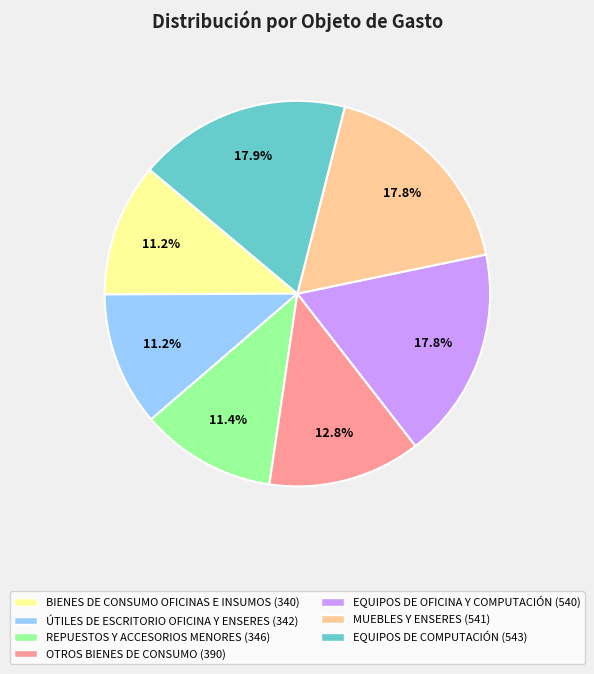

Does any single category account for the majority?

No